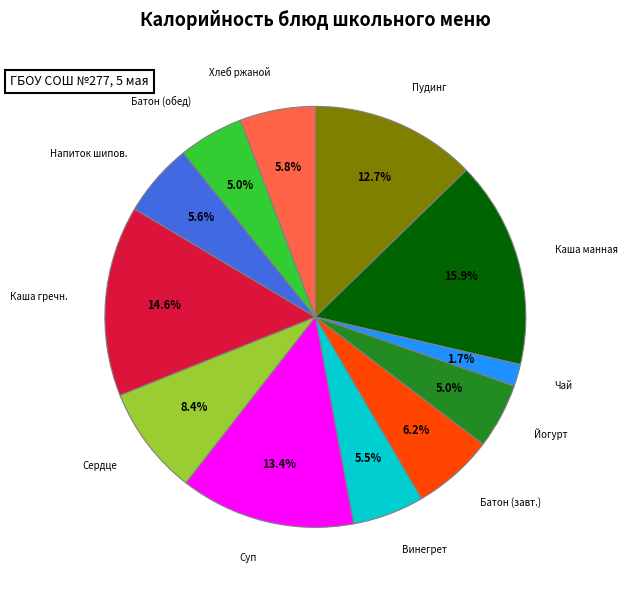

Does any single category account for the majority?

No